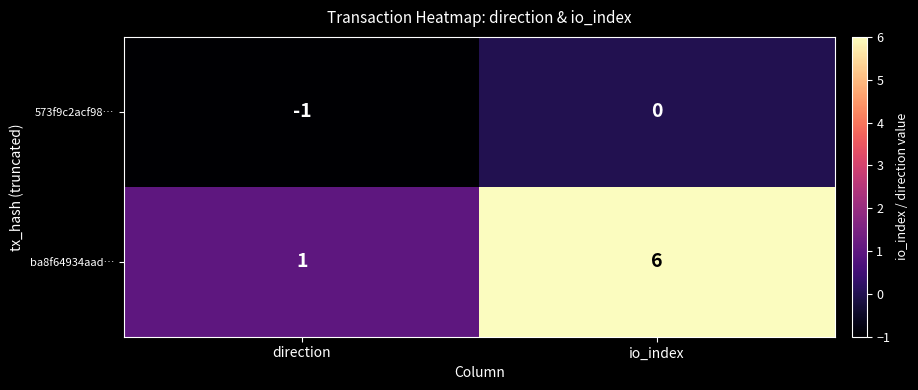

Reading left to right, list all the values displayed in this chart.

573f9c2acf98…: direction=-1	io_index=0
ba8f64934aad…: direction=1	io_index=6